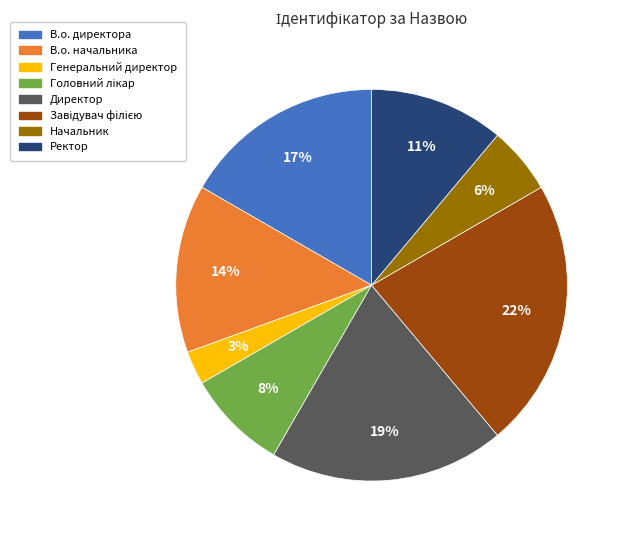

How many slices are in this pie chart?

8